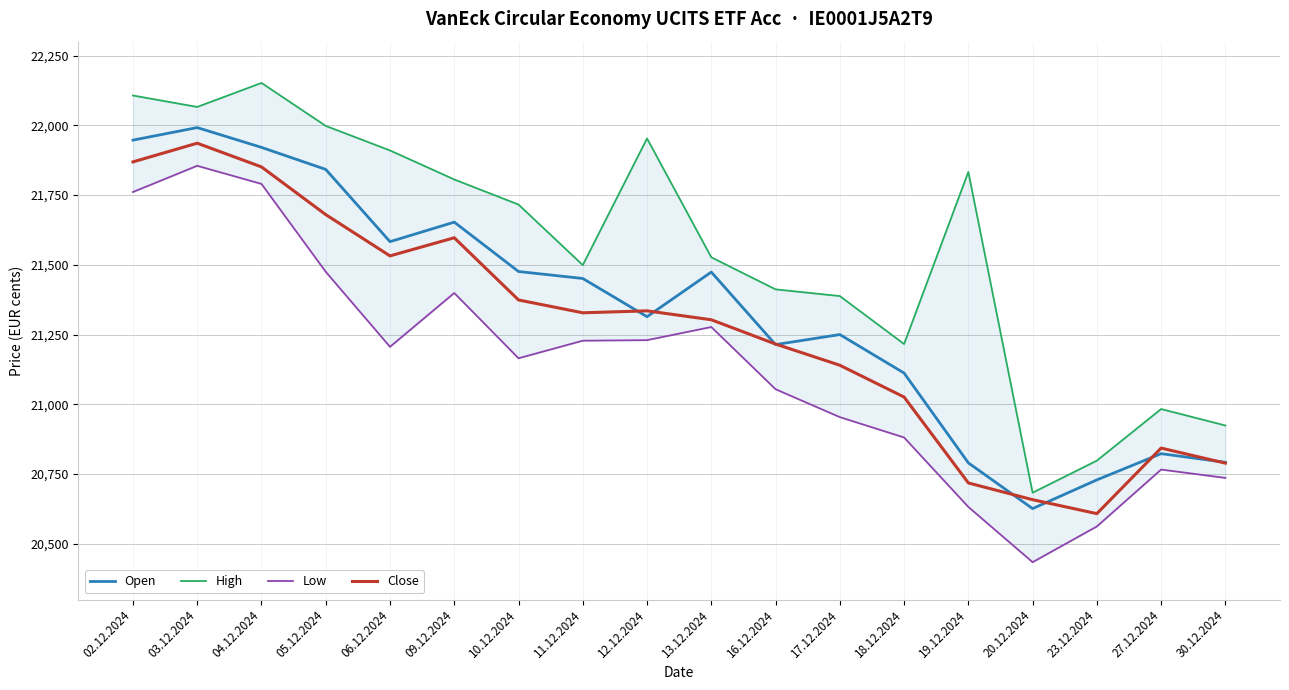

In Open, how many points are higher than both neighbors (excluding endpoints)?

5